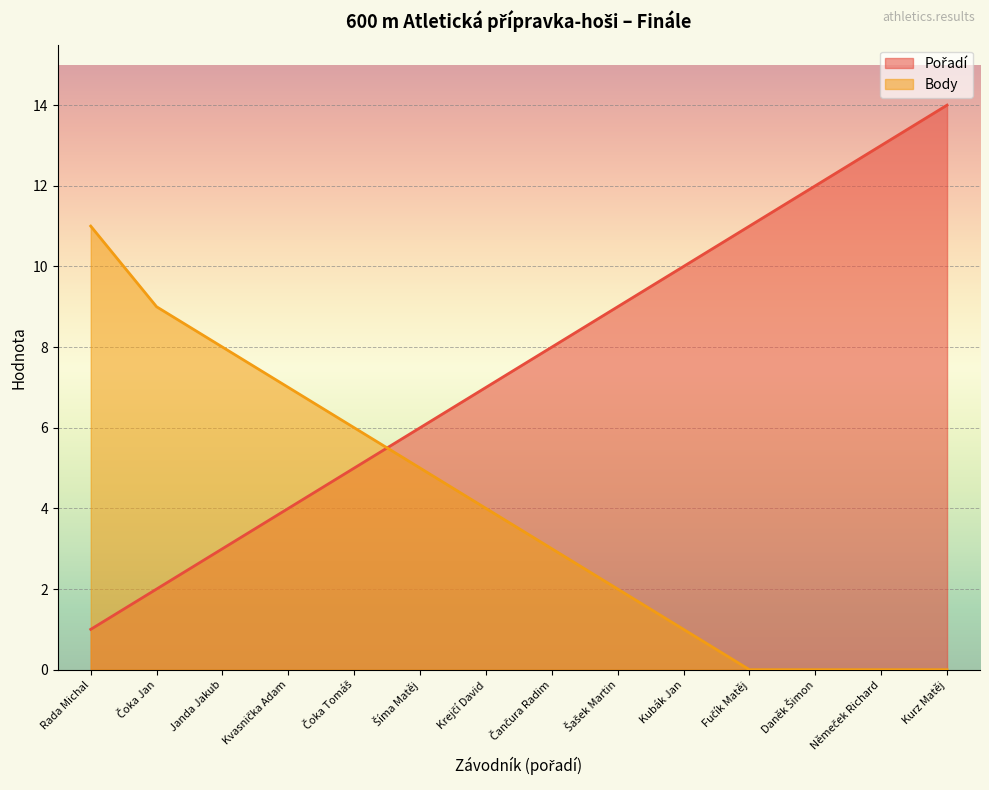

Reading left to right, extract all data points from this chart.

Pořadí: Rada Michal=1	Čoka Jan=2	Janda Jakub=3	Kvasnička Adam=4	Čoka Tomáš=5	Šíma Matěj=6	Krejčí David=7	Čančura Radim=8	Šašek Martin=9	Kubák Jan=10	Fučík Matěj=11	Daněk Šimon=12	Němeček Richard=13	Kurz Matěj=14
Body: Rada Michal=11	Čoka Jan=9	Janda Jakub=8	Kvasnička Adam=7	Čoka Tomáš=6	Šíma Matěj=5	Krejčí David=4	Čančura Radim=3	Šašek Martin=2	Kubák Jan=1	Fučík Matěj=0	Daněk Šimon=0	Němeček Richard=0	Kurz Matěj=0